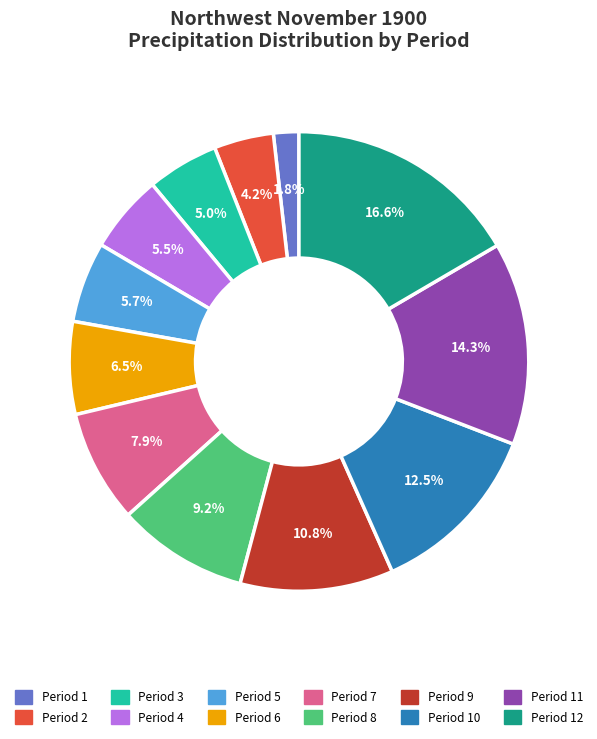

Is Period 5 the majority of the pie?

No